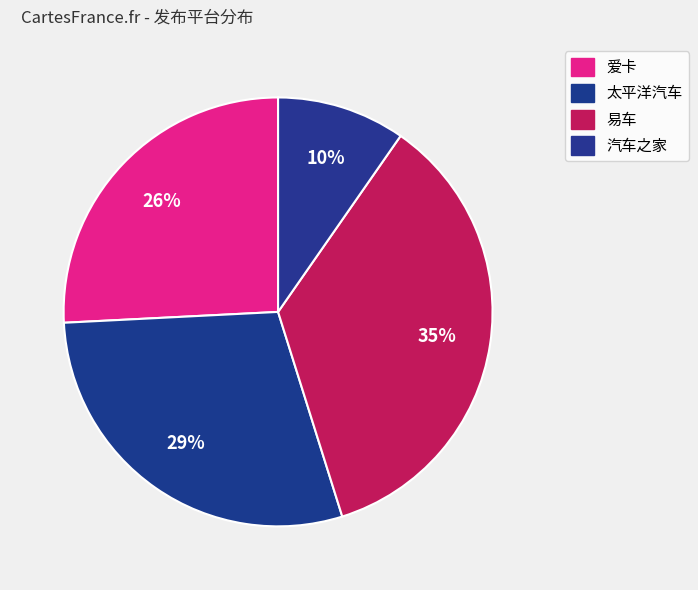

The 爱卡 slice represents 26% of the pie. True or false?

True